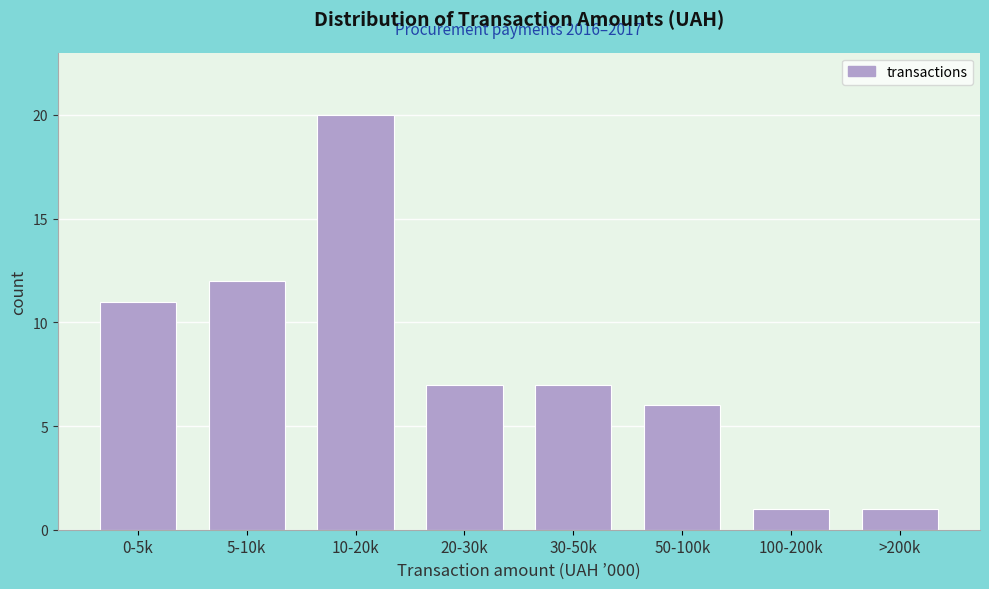

Reading right to left, list all the values displayed in this chart.

1	1	6	7	7	20	12	11